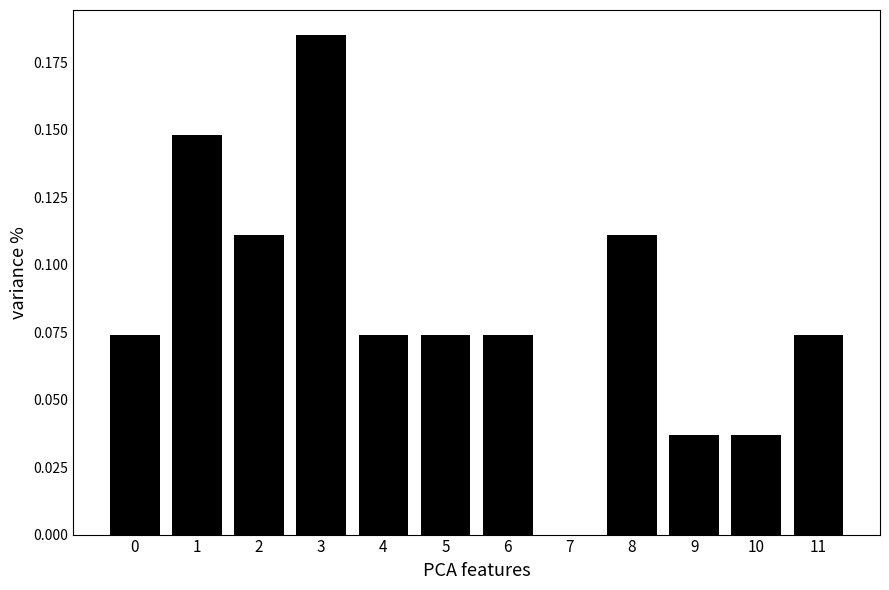

At which category does the chart reach its peak across all series?

3